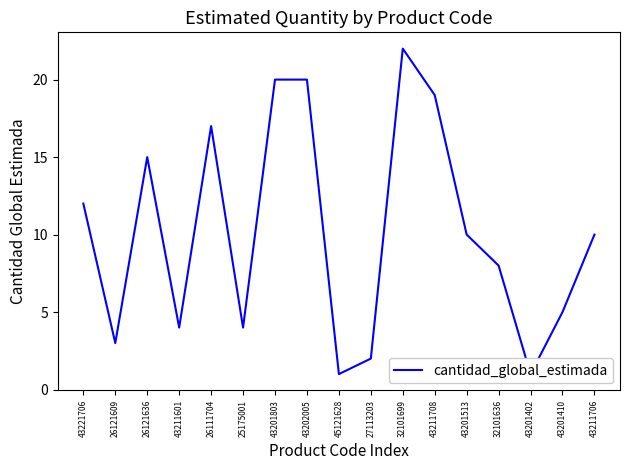

How many interior local peaks (higher than both neighbors) does the data have?

3